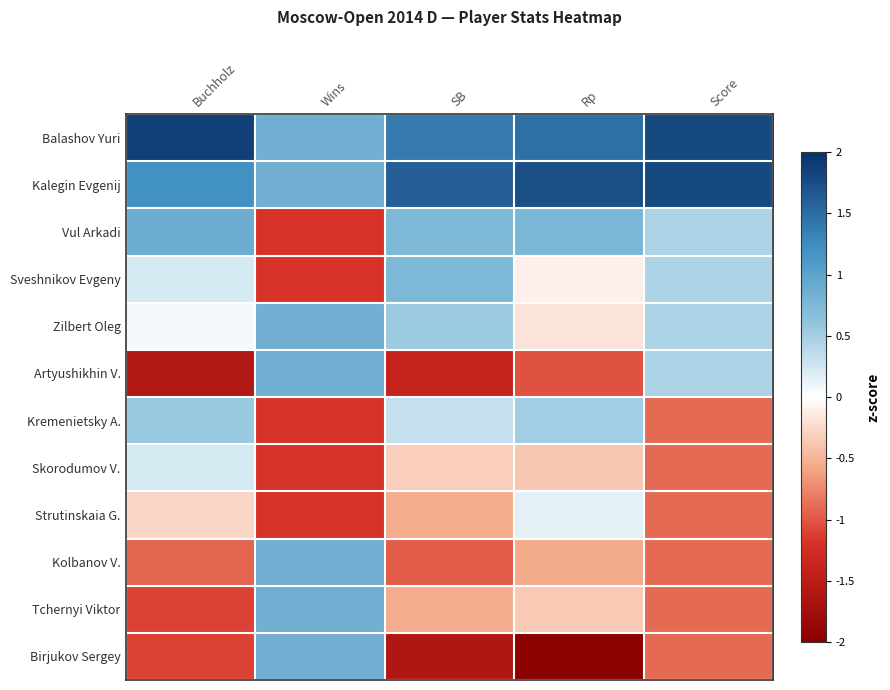

Which category has the highest value across all series?

Buchholz